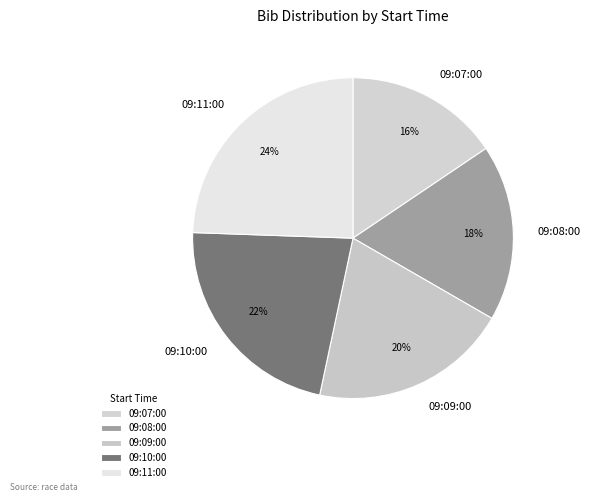

Rank the categories by value from lowest to highest.

09:07:00, 09:08:00, 09:09:00, 09:10:00, 09:11:00